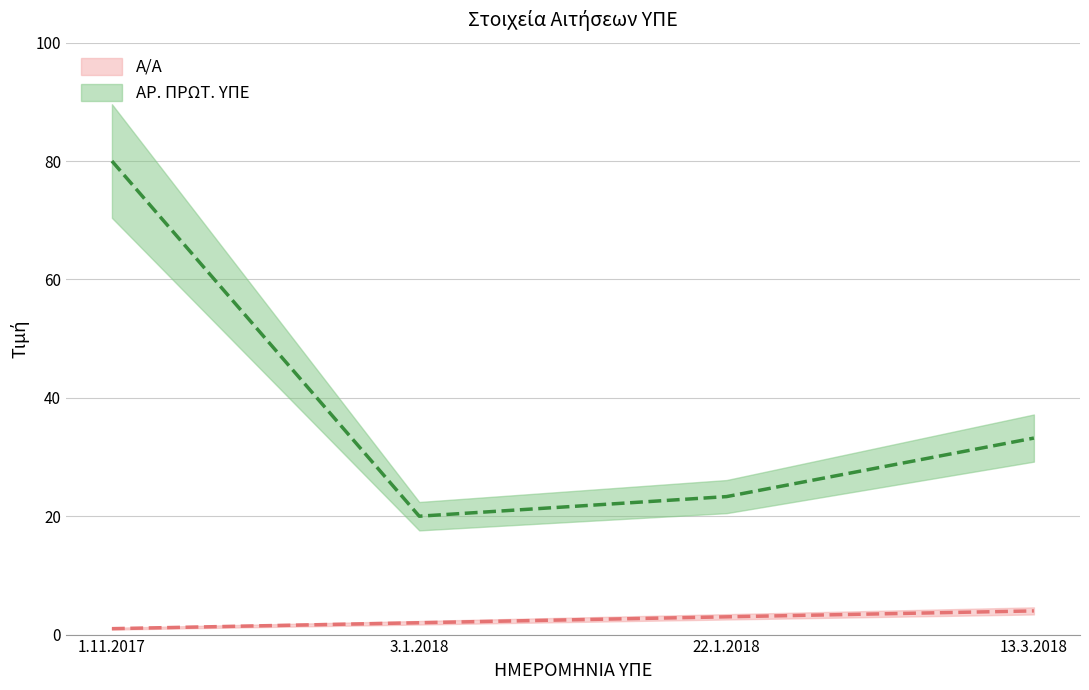

What is the value of the ΑΡ. ΠΡΩΤ. ΥΠΕ point at the 1st from the left?

80.0